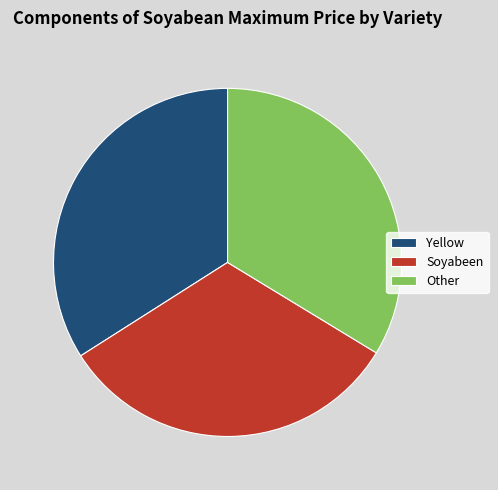

The Soyabeen slice represents 32% of the pie. True or false?

True